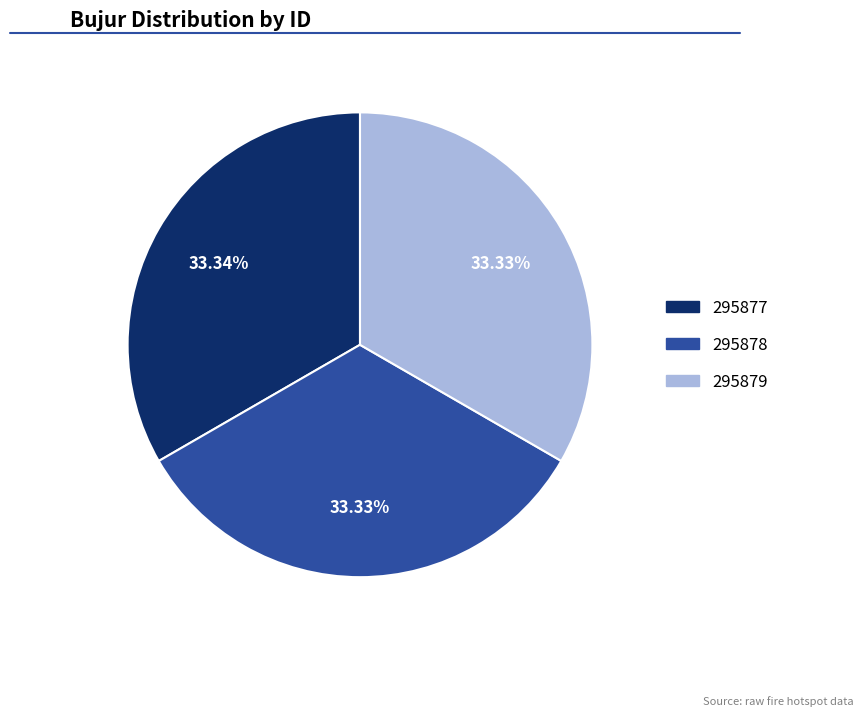

Does 295879 account for over 50% of the chart?

No